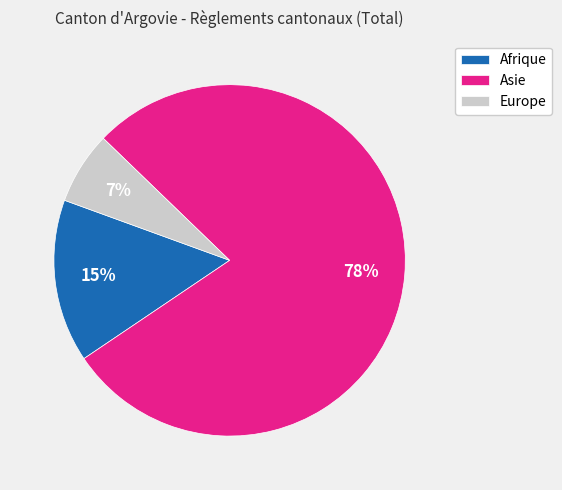

Rank the categories by value from lowest to highest.

Europe, Afrique, Asie